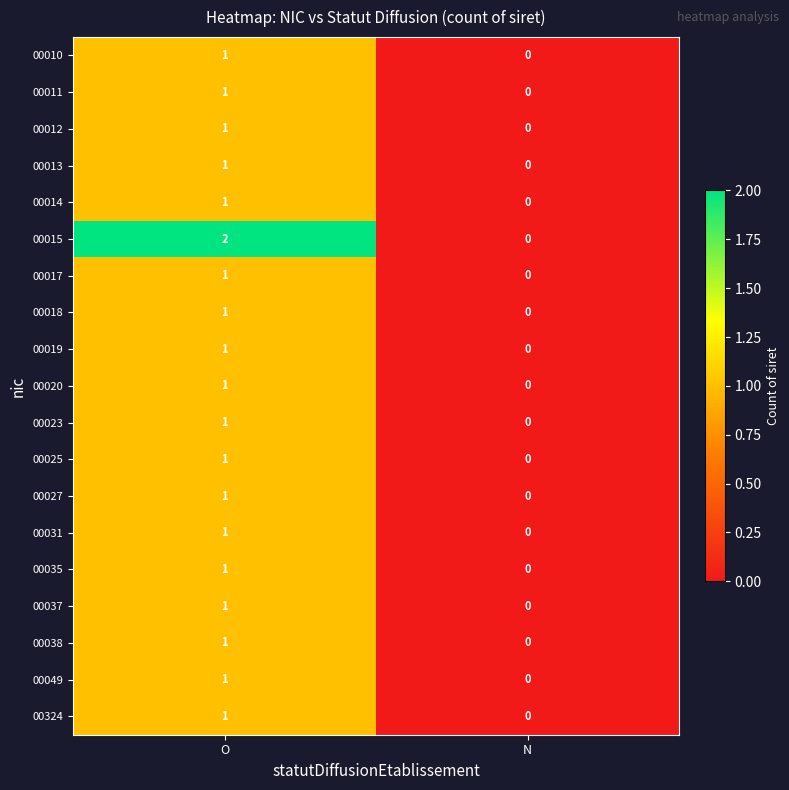

Which label corresponds to the smallest value in the chart?

N